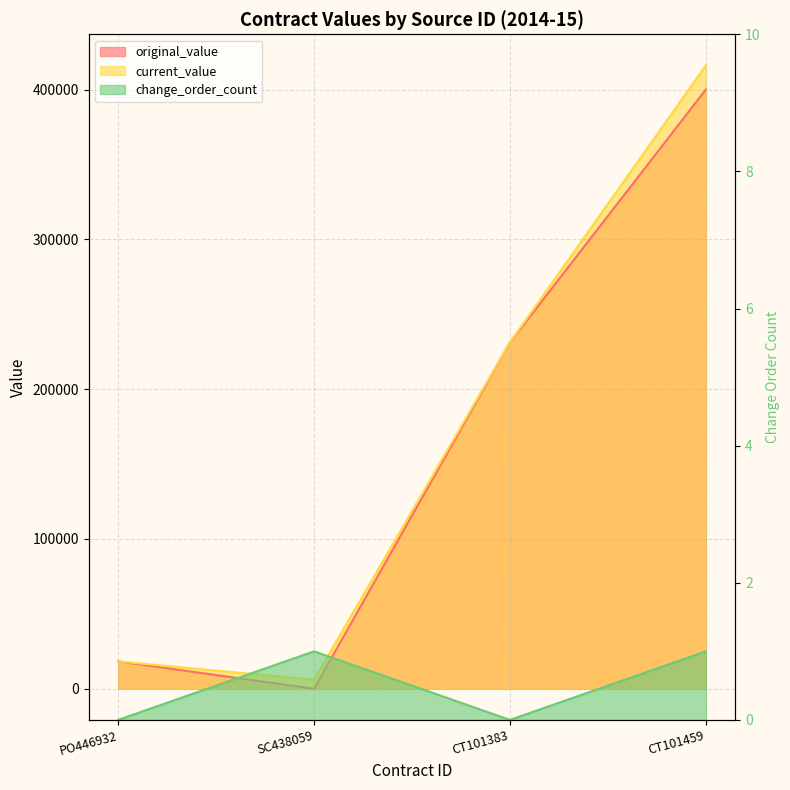

How many interior local peaks (higher than both neighbors) does the data have?

1